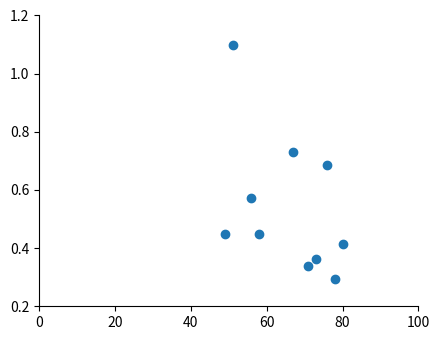

What is the range of X values (max minus min)?

31.0